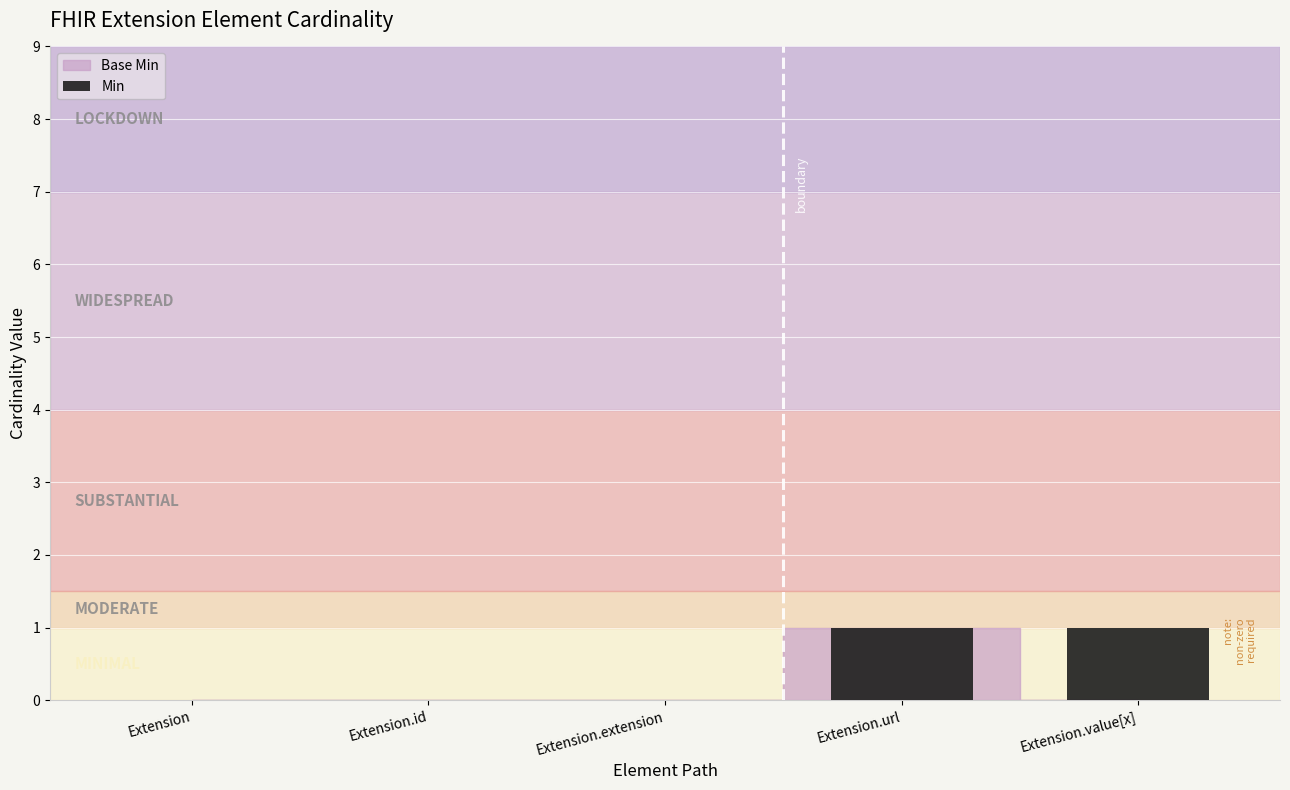

Is it true that the value at Extension.id is 0?

True